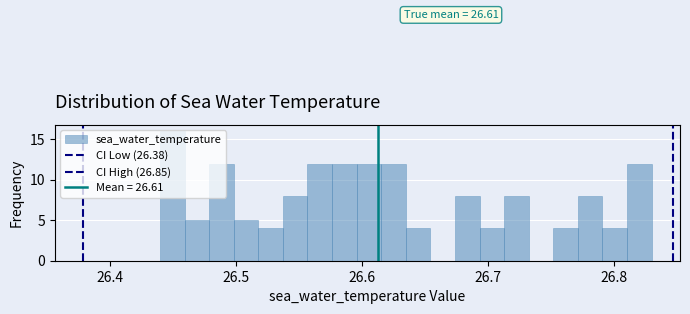

Read against the x-axis, roughly where is the centre of the tallest bar?

26.45